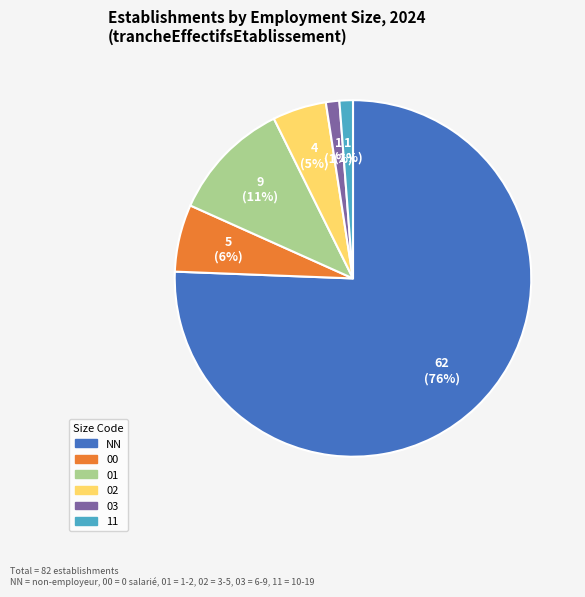

Does NN represent more than half of the total?

Yes